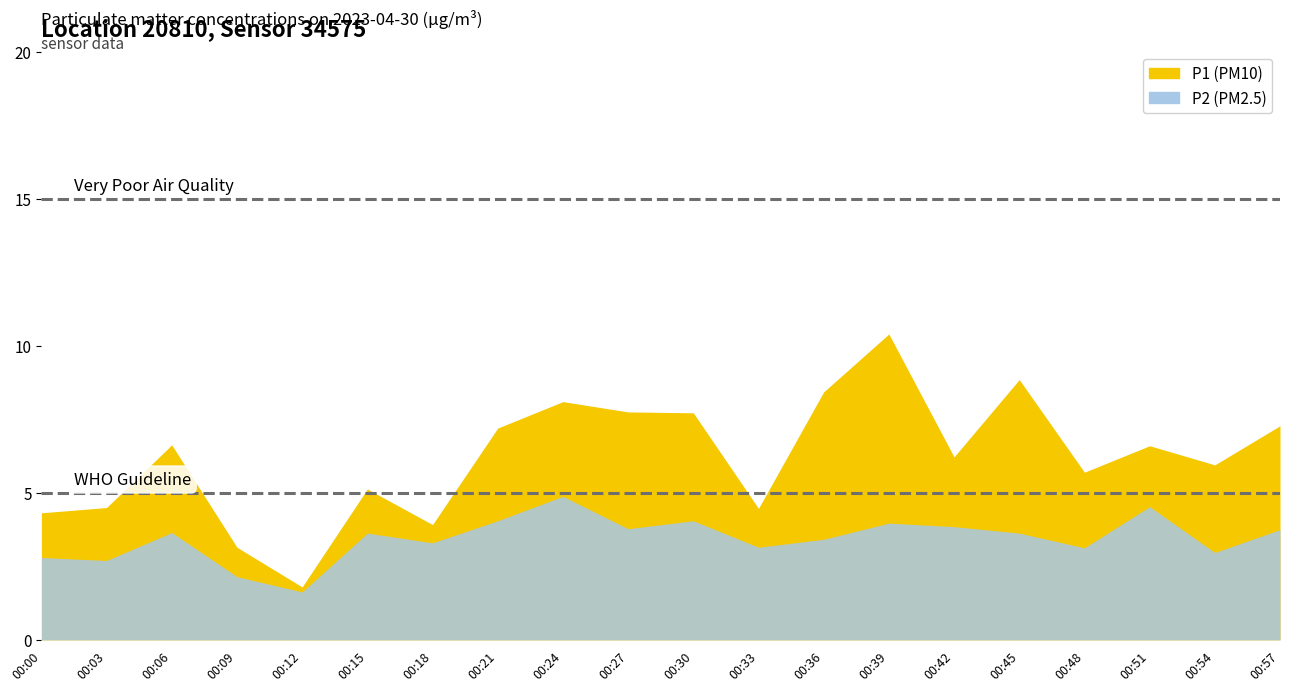

Rank the series at 00:18 from highest to lowest value.

P1, P2